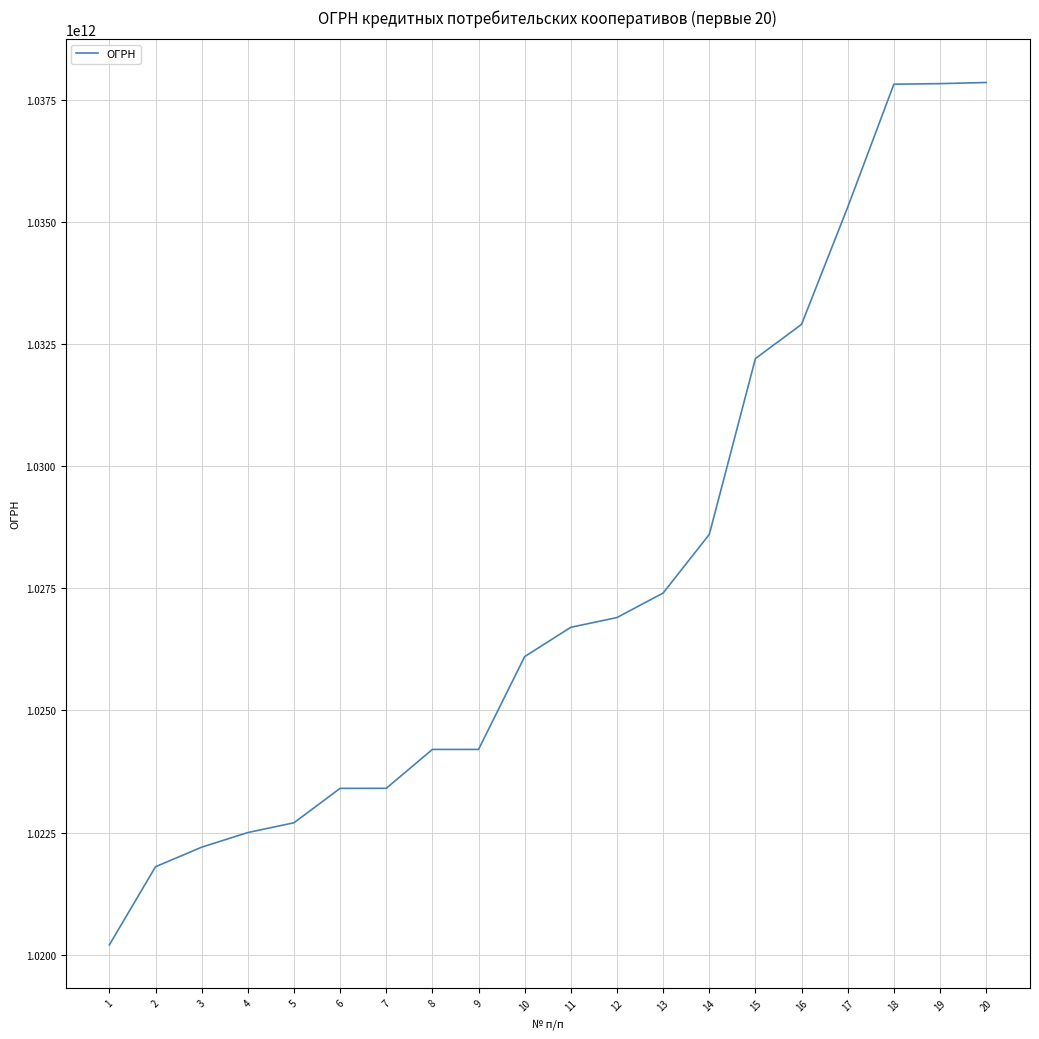

Is it true that the value at 11 is 511501267450?

False